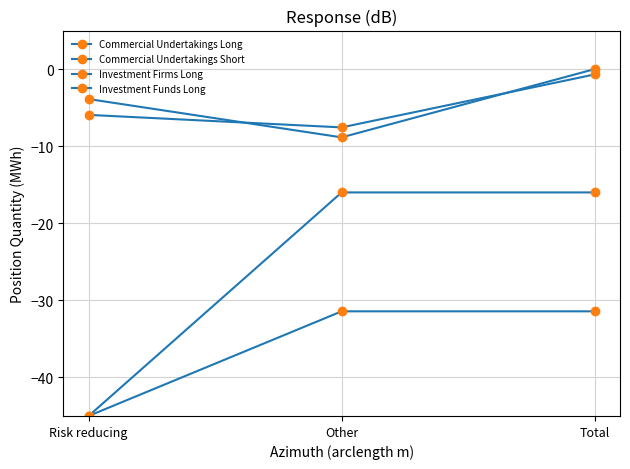

Does the chart display data point markers on the line(s)?

Yes